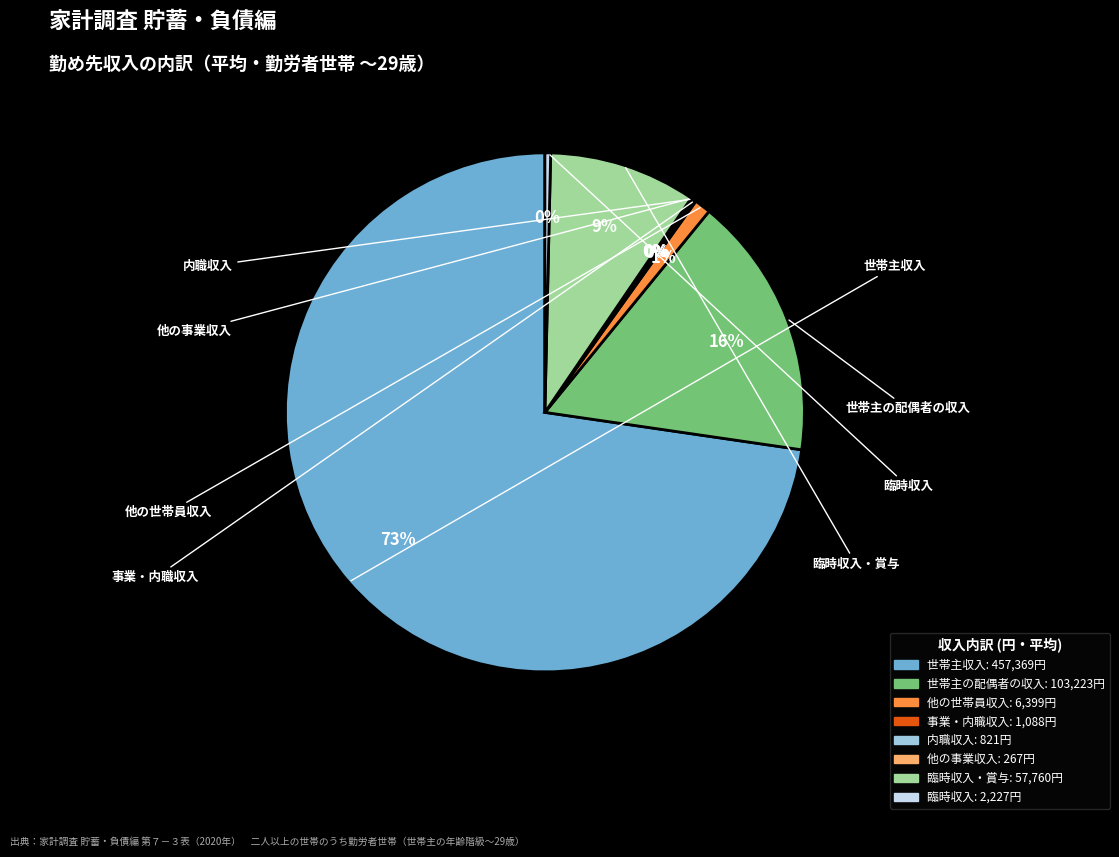

Is there a majority slice in this chart?

Yes